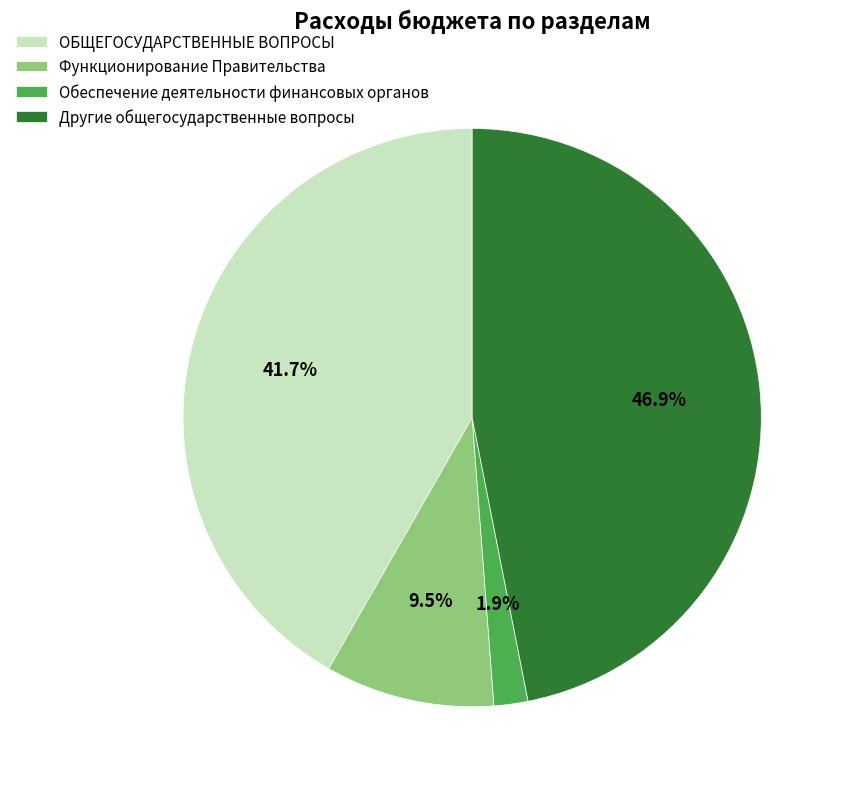

Which category has the biggest portion of the pie?

Другие общегосударственные вопросы